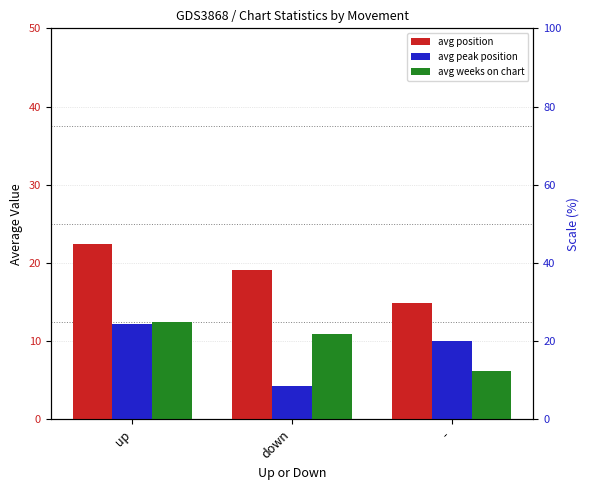

Reading left to right, extract all data points from this chart.

avg position: 22.4	19.1	14.9
avg peak position: 12.2	4.2	10.1
avg weeks on chart: 12.5	10.9	6.1